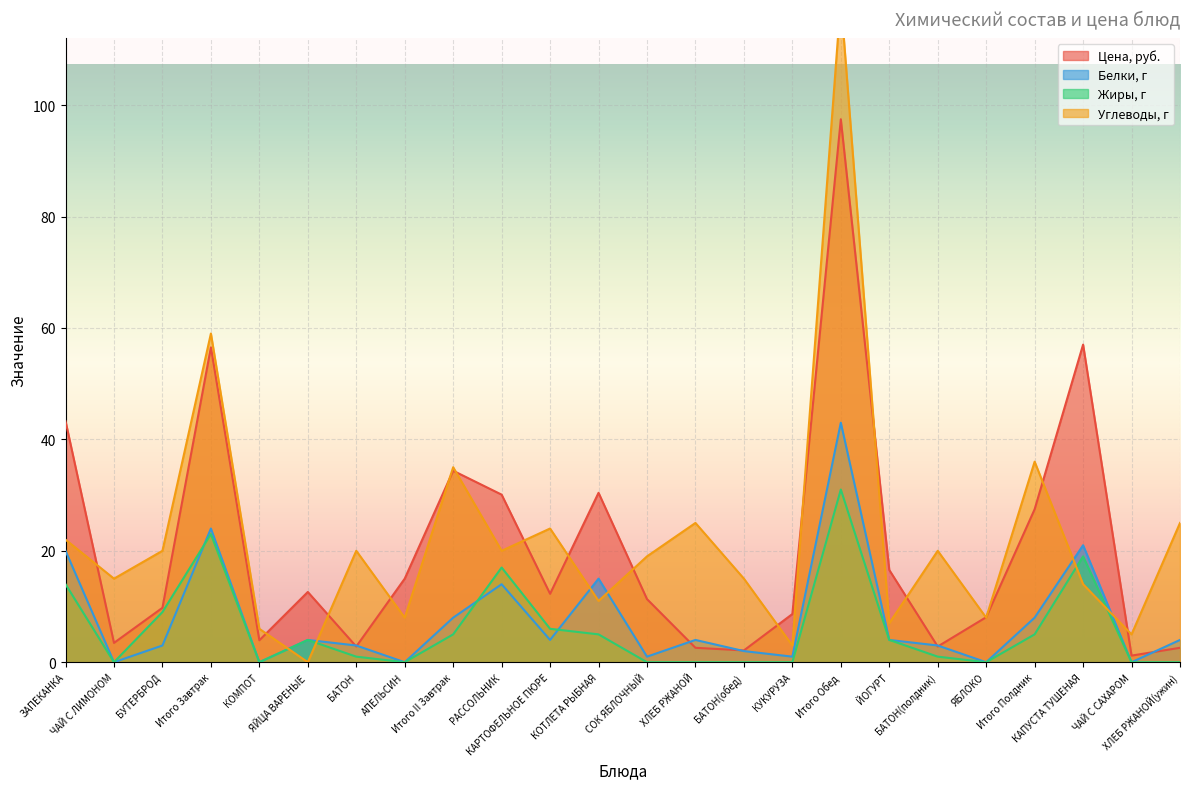

How many interior local peaks does the Жиры, г series have?

5